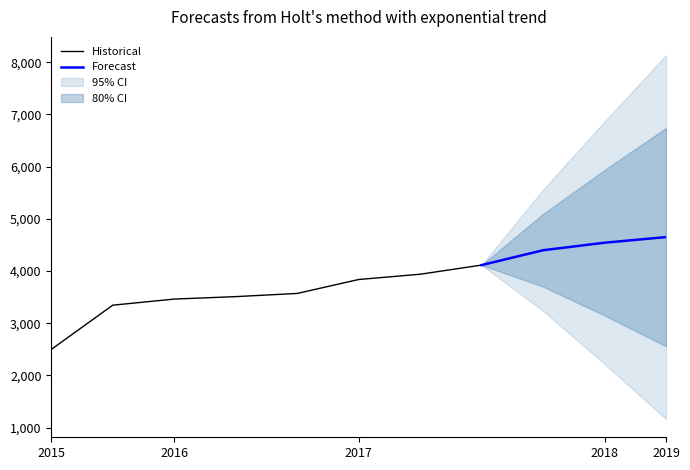

True or false: Historical has a value of 2496.8 at 2015.

True